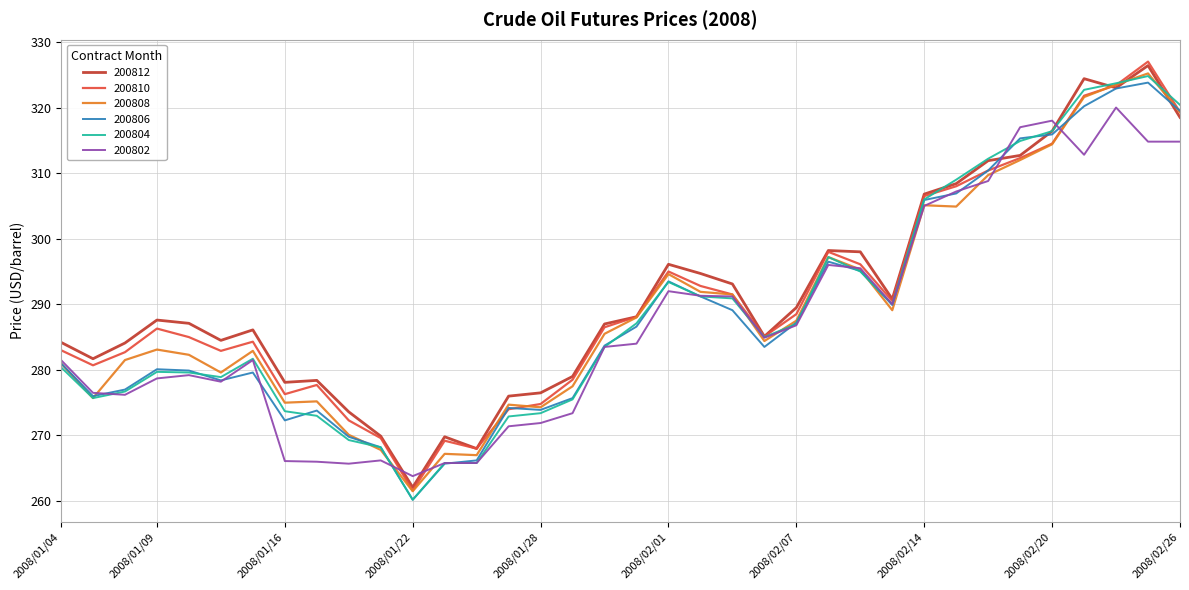

What is the maximum value for 200810?

327.0